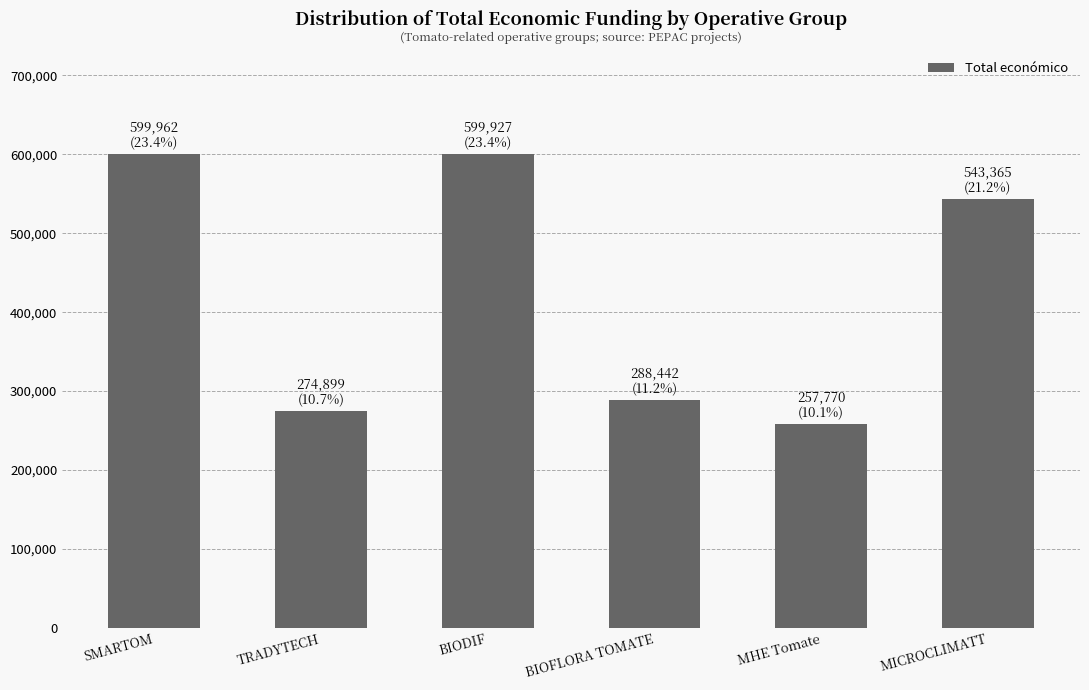

What is the label of the 5th bar from the left?

MHE Tomate